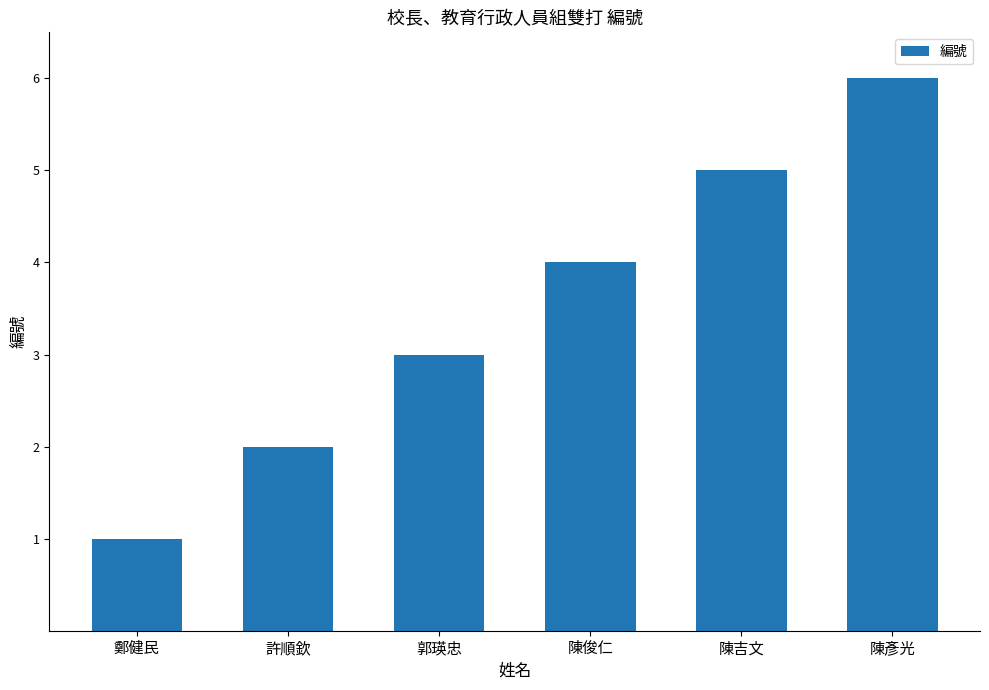

Reading left to right, transcribe all the data shown in this chart.

1	2	3	4	5	6